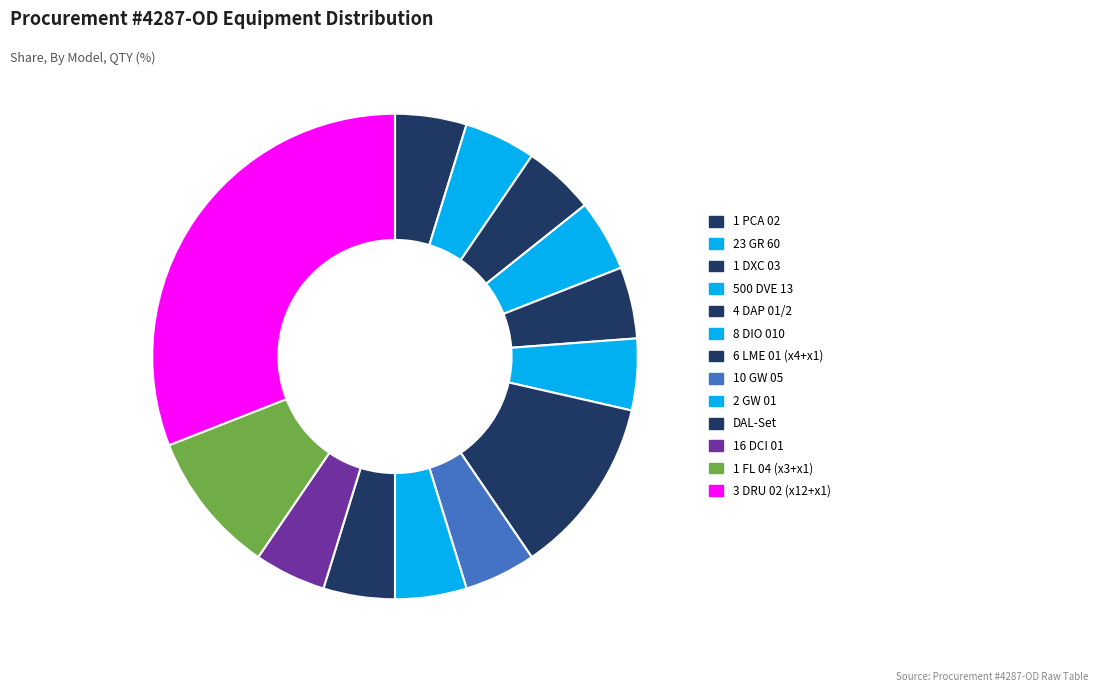

What is the smallest slice in the pie chart?

1 PCA 02